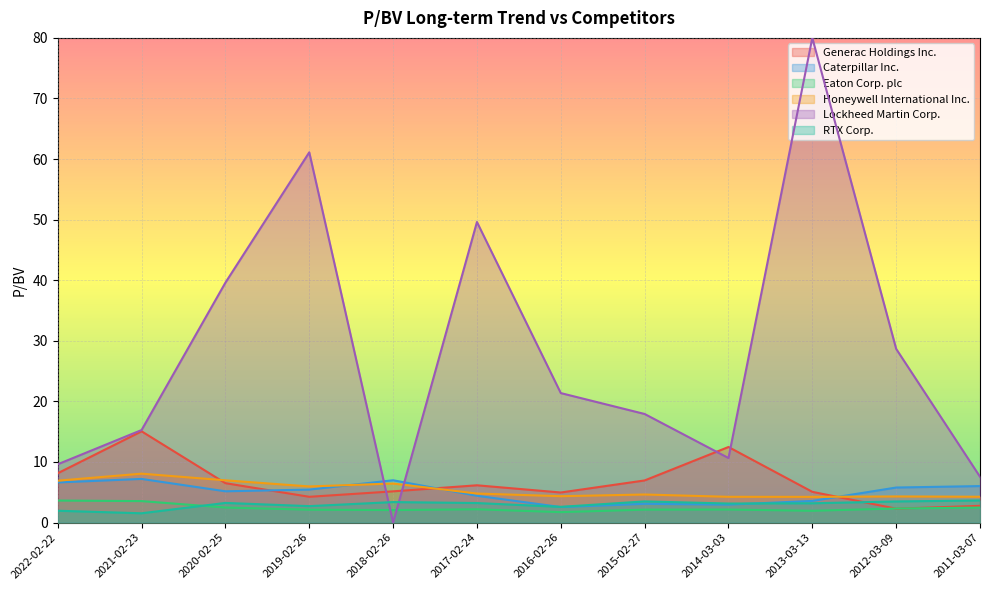

At which category is the sum across all series the highest?

2013-03-13